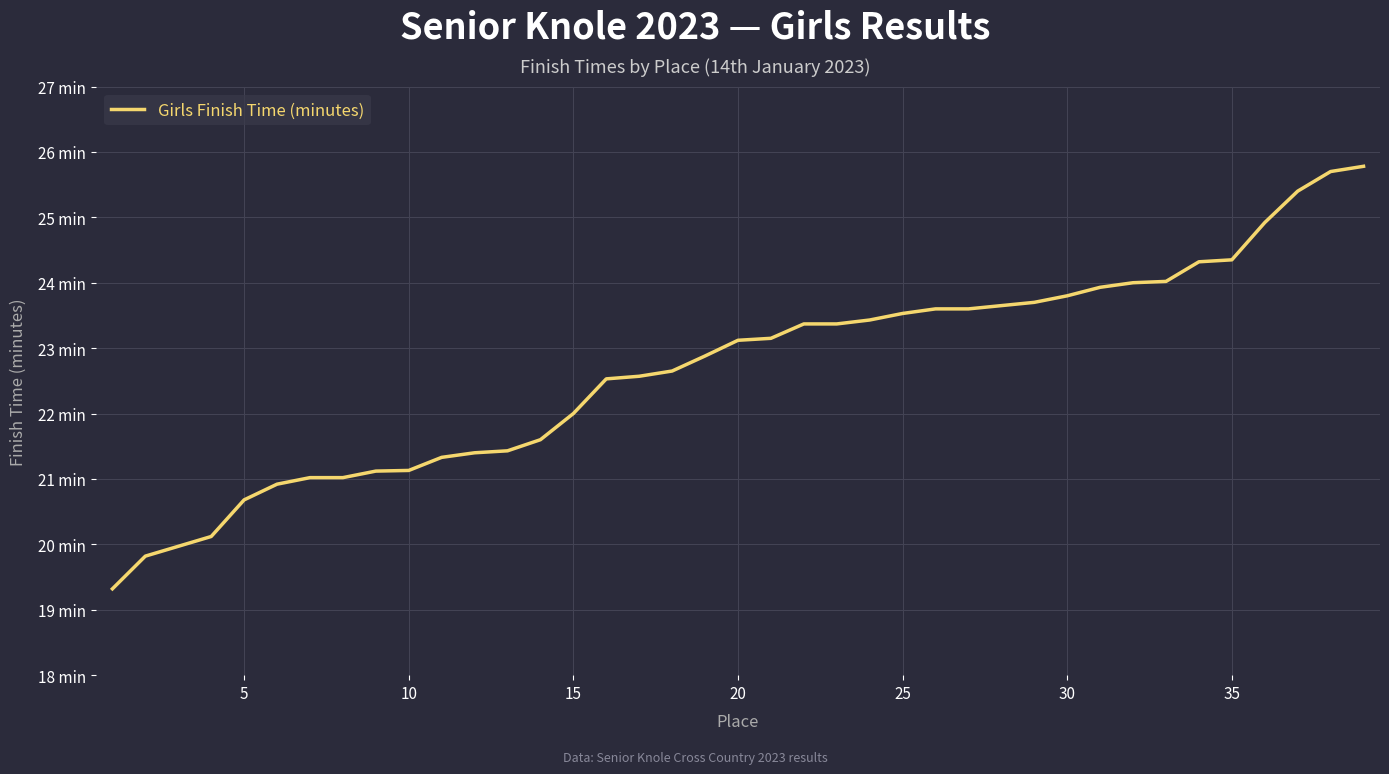

Does the chart display data point markers on the line(s)?

No